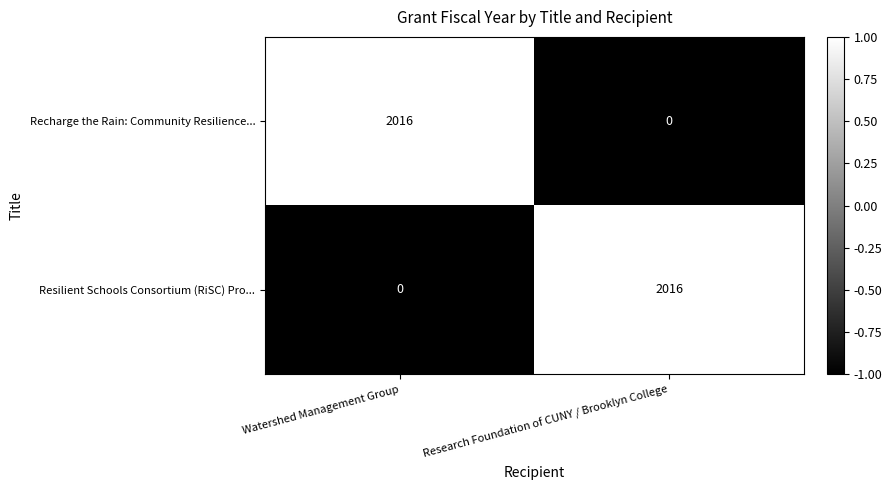

Rank the series at Research Foundation of CUNY / Brooklyn College from highest to lowest value.

Resilient Schools Consortium (RiSC) Pro..., Recharge the Rain: Community Resilience...